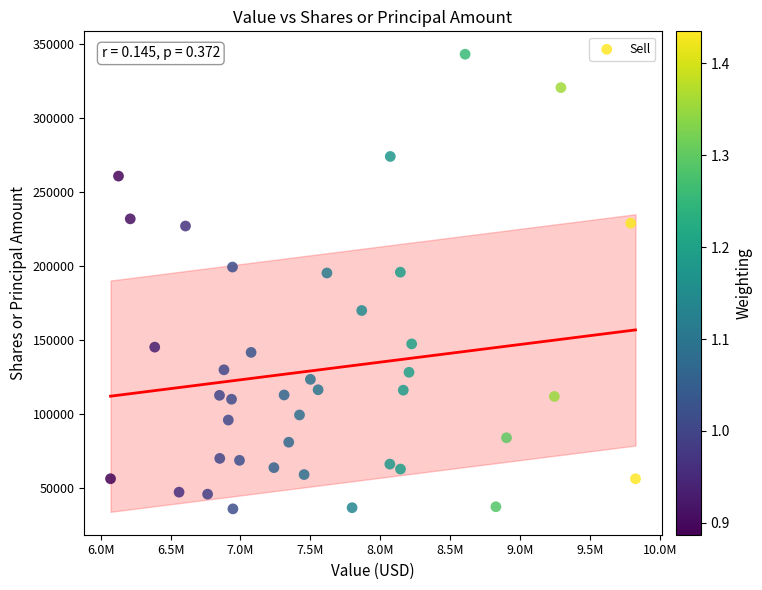

What is the range of X values (max minus min)?

3753000